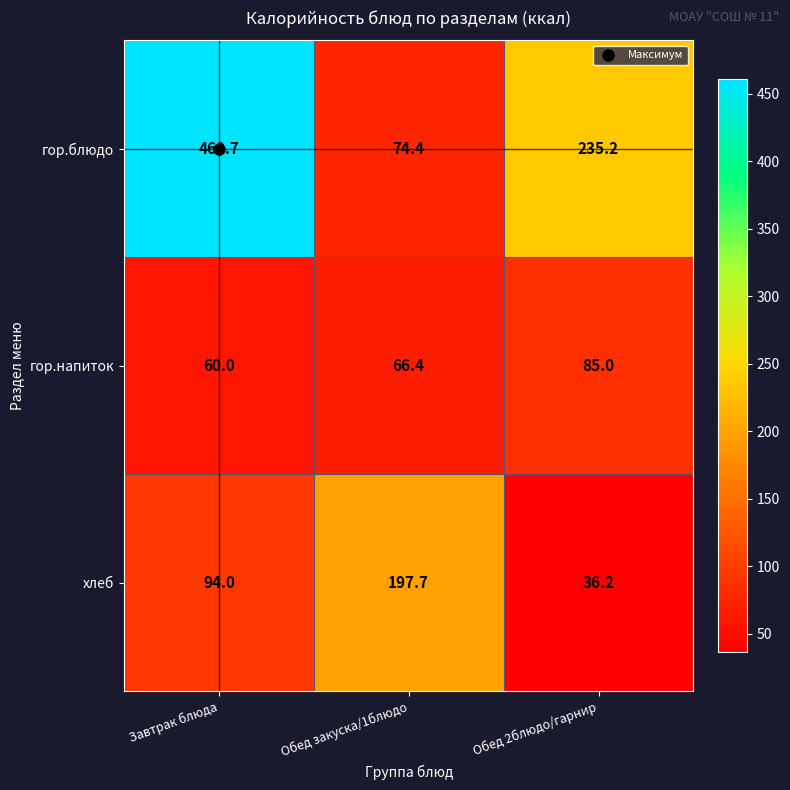

How many series are shown in this chart?

3